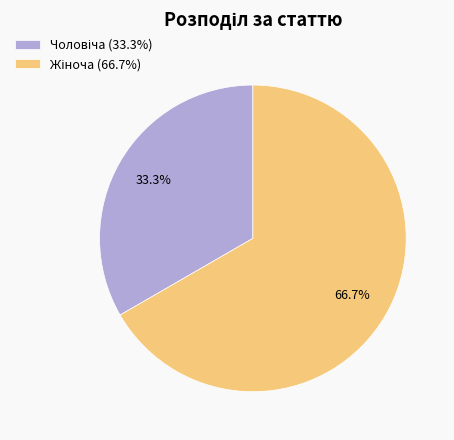

Is there a majority slice in this chart?

Yes